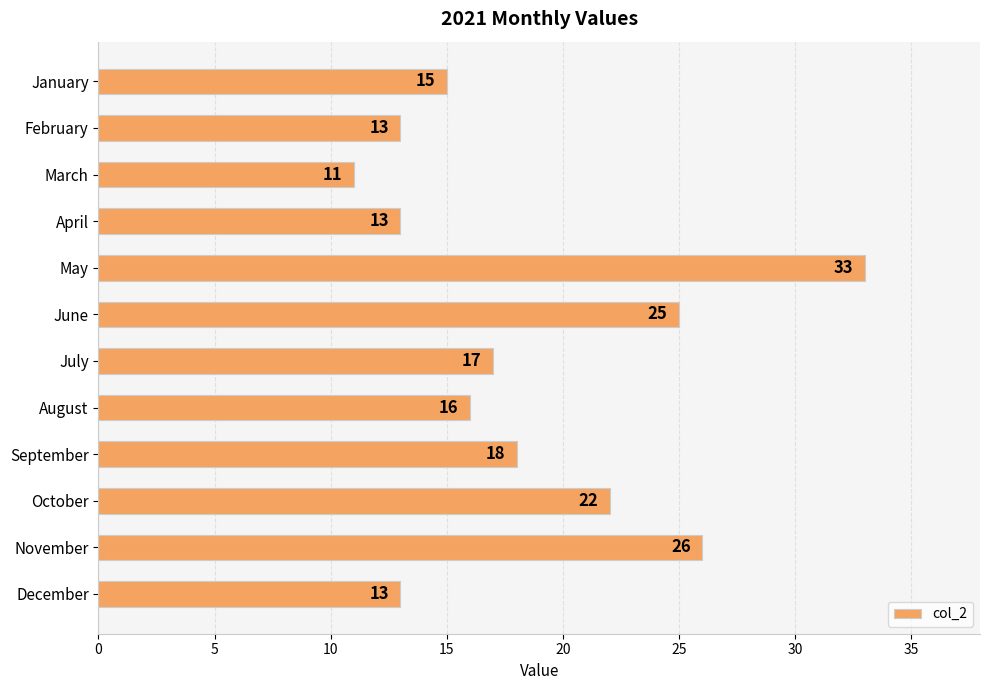

Reading bottom to top, what are all the values shown in this chart?

13	26	22	18	16	17	25	33	13	11	13	15